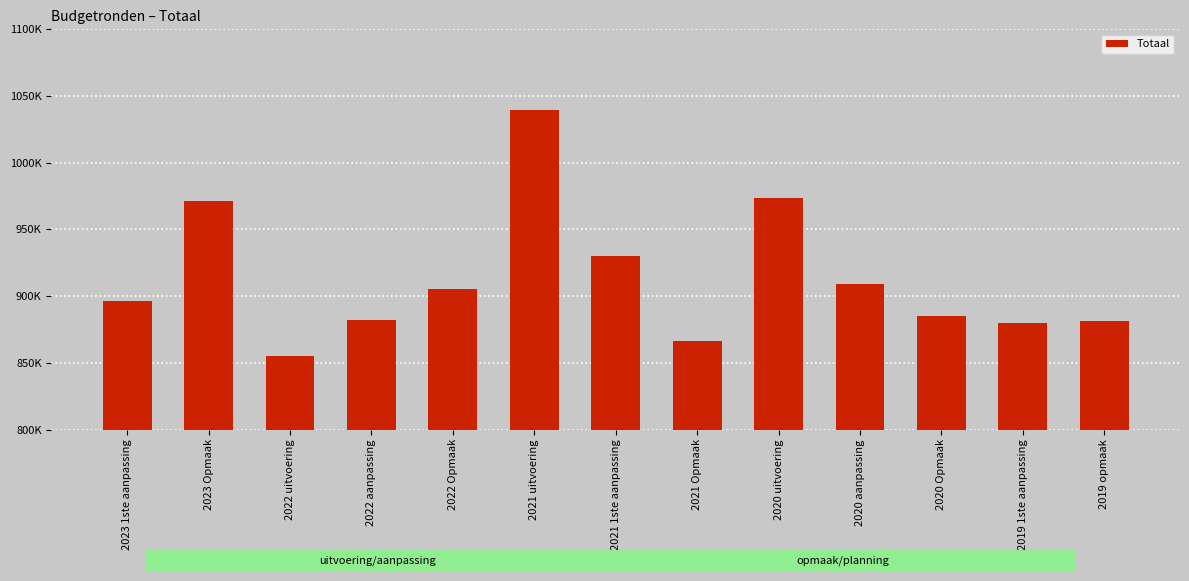

What is the label of the 5th bar from the right?

2020 uitvoering